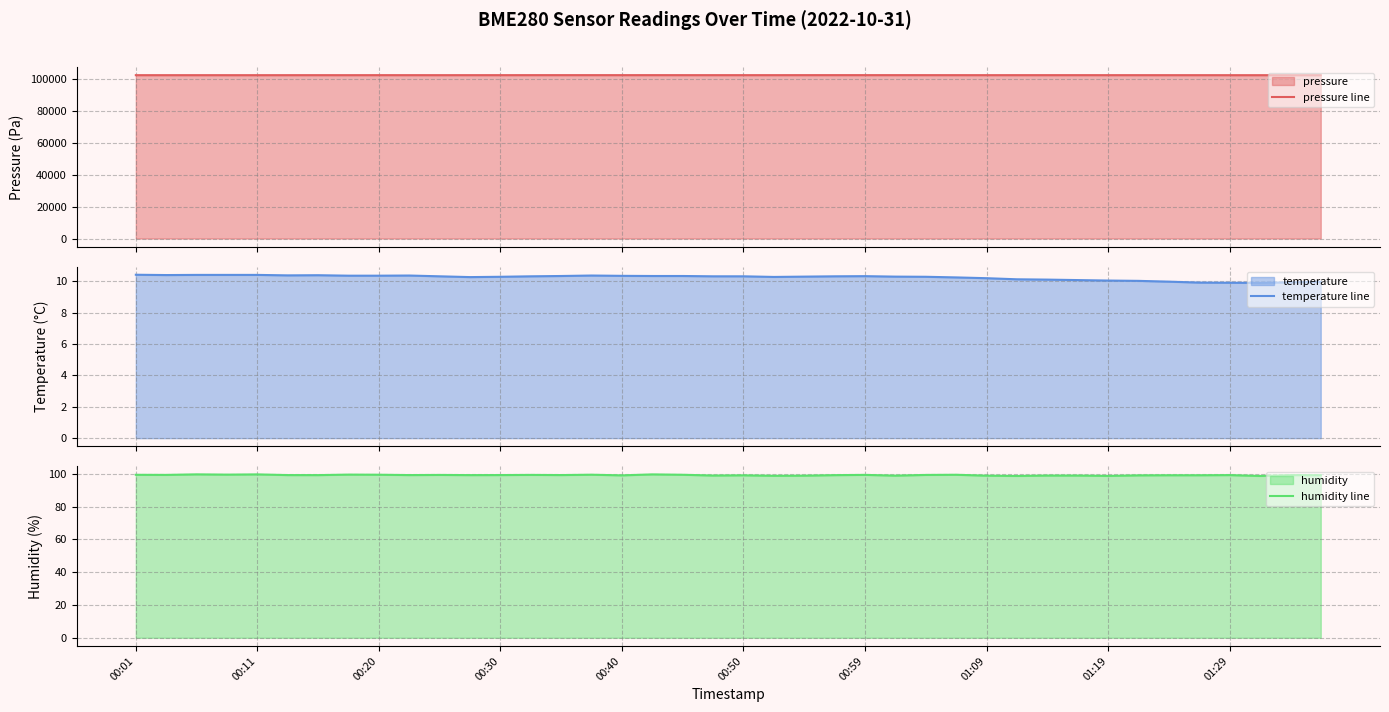

What is the value of the pressure line point at the 16th from the left?

102226.3